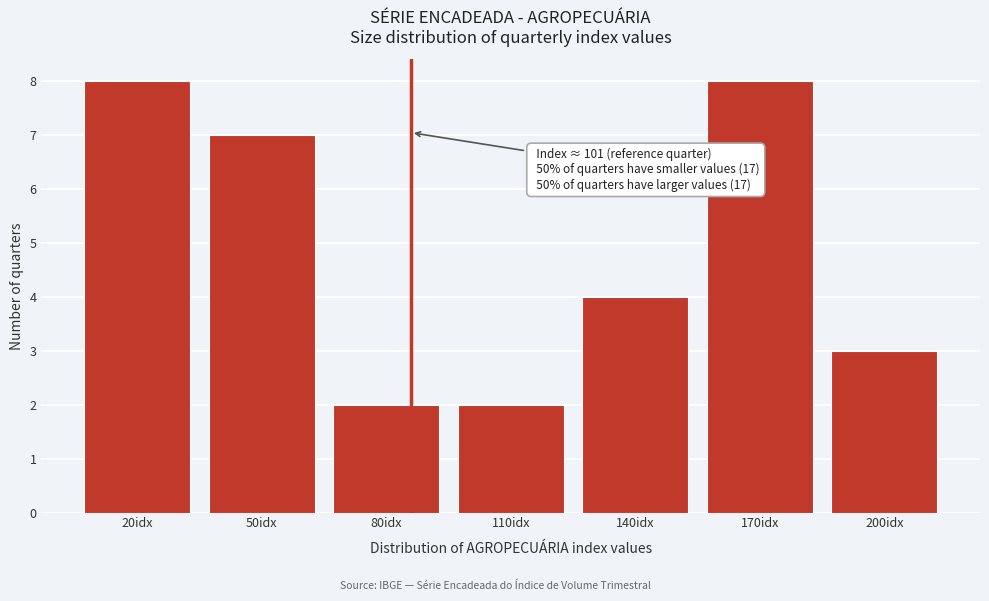

Reading left to right, extract all data points from this chart.

8	7	2	2	4	8	3